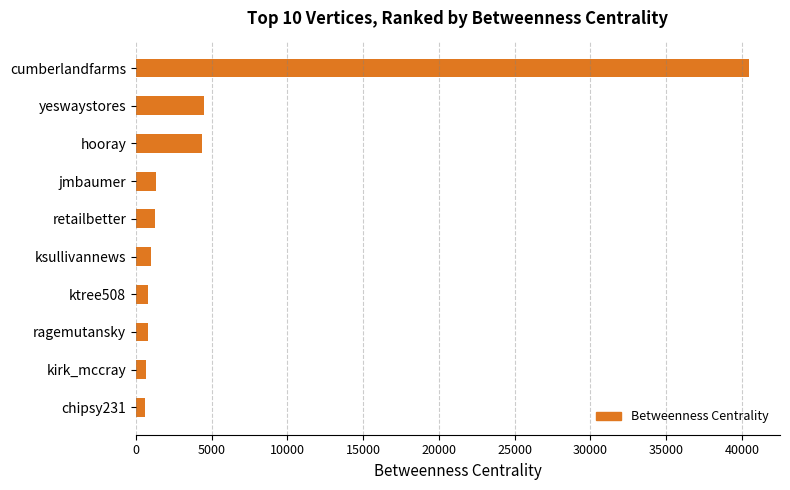

Is it true that the value at ksullivannews is 1015.0?

True